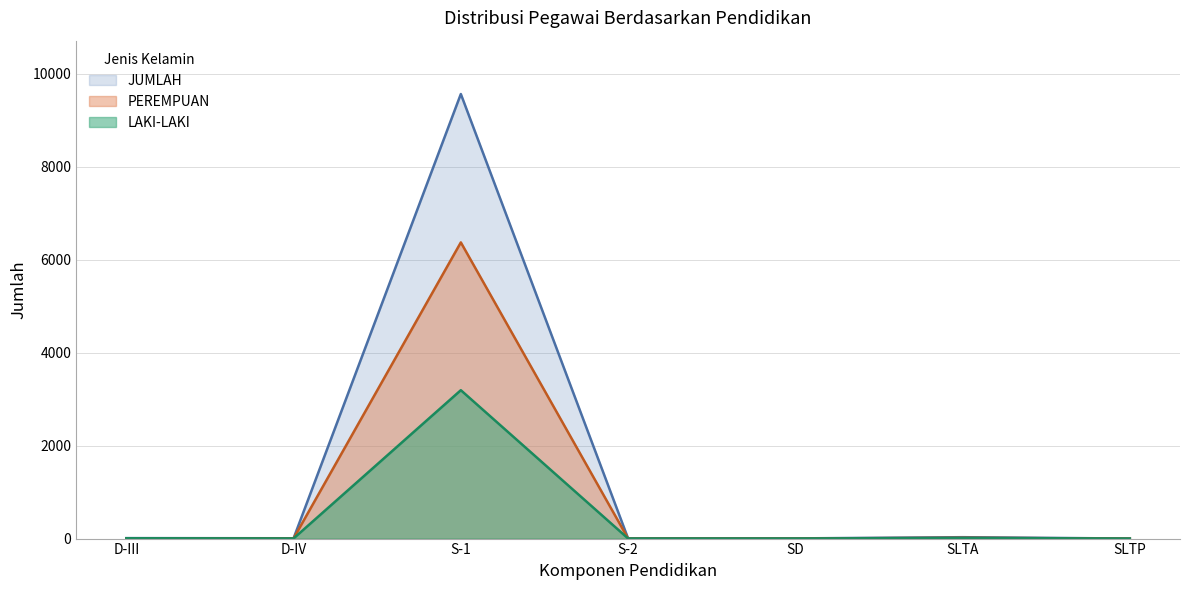

Reading right to left, extract all data points from this chart.

LAKI-LAKI: 1	13	2	2	3194	3	7
PEREMPUAN: 0	17	2	2	6375	4	3
JUMLAH: 1	30	4	4	9569	7	10